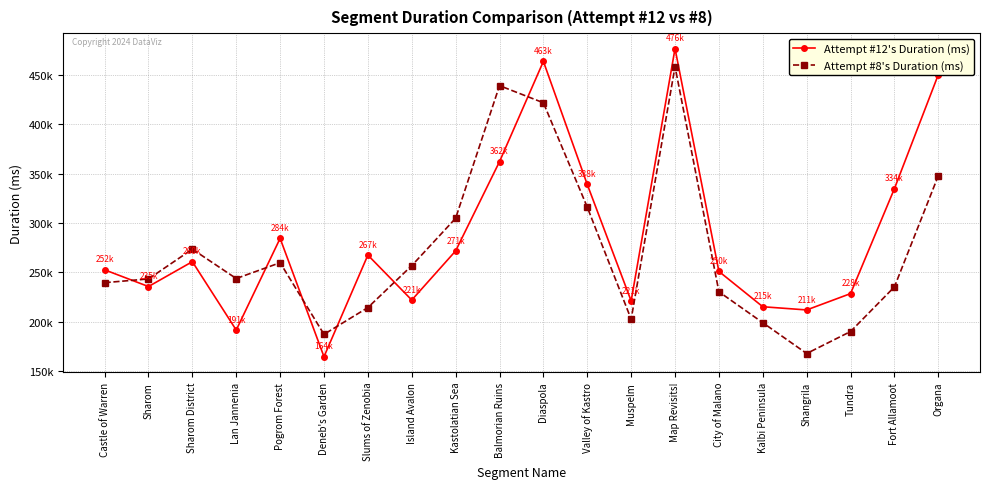

What are all the series names shown in the legend?

Attempt #12's Duration (ms), Attempt #8's Duration (ms)